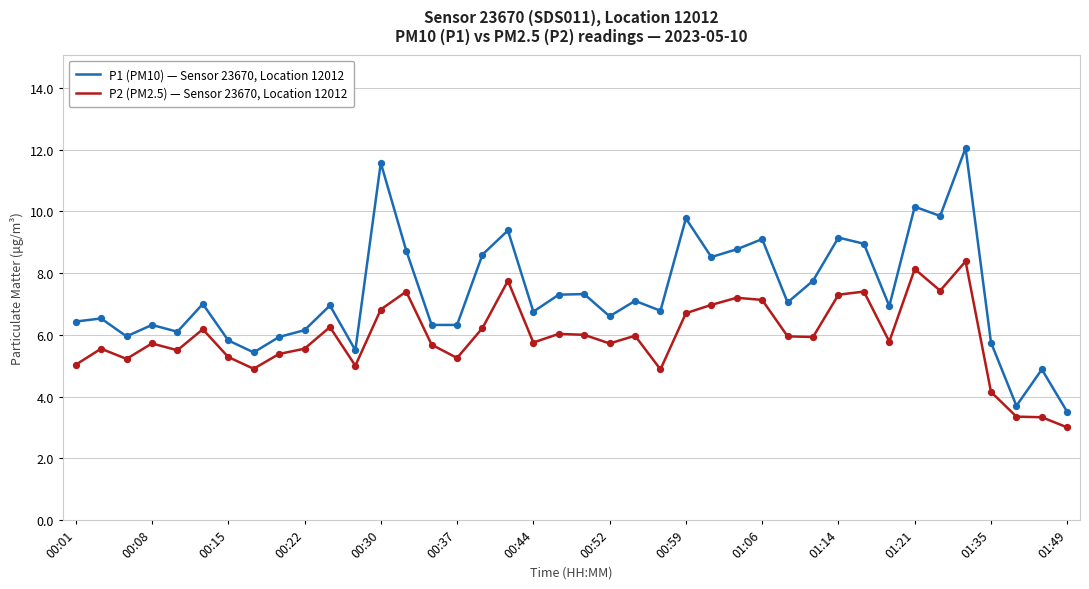

Which series has the widest spread of values?

P1 (PM10) — Sensor 23670, Location 12012